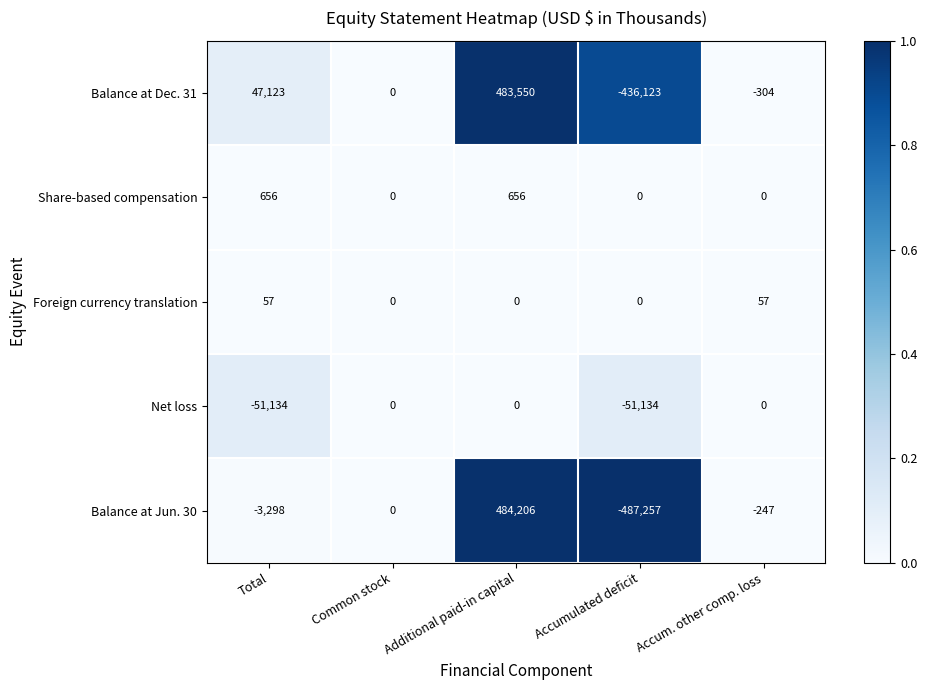

Where is Balance at Jun. 30 nearest to the value -1525?

Accum. other comp. loss